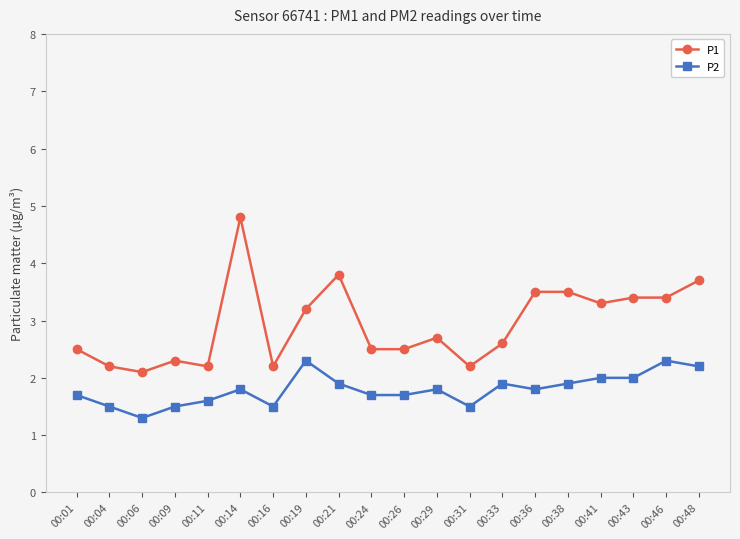

True or false: P2 has a value of 1.7 at 00:01.

True